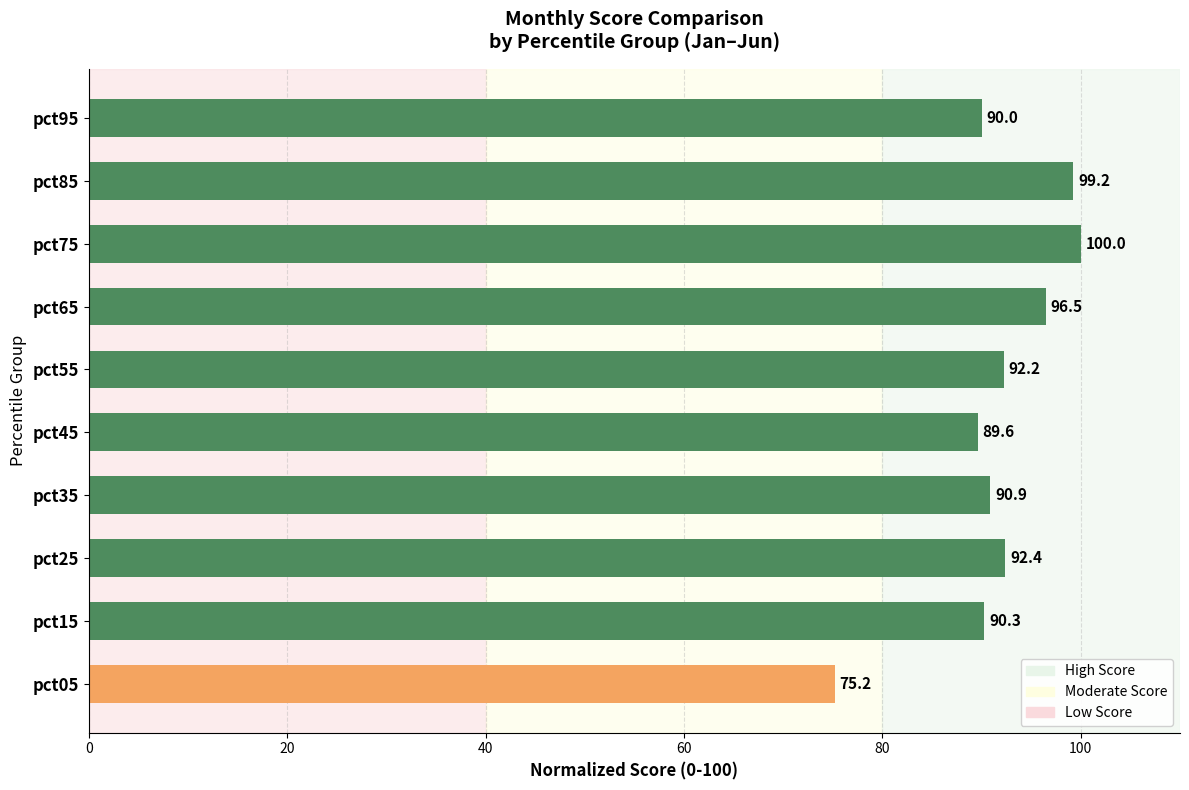

What is the smallest value displayed?

75.2